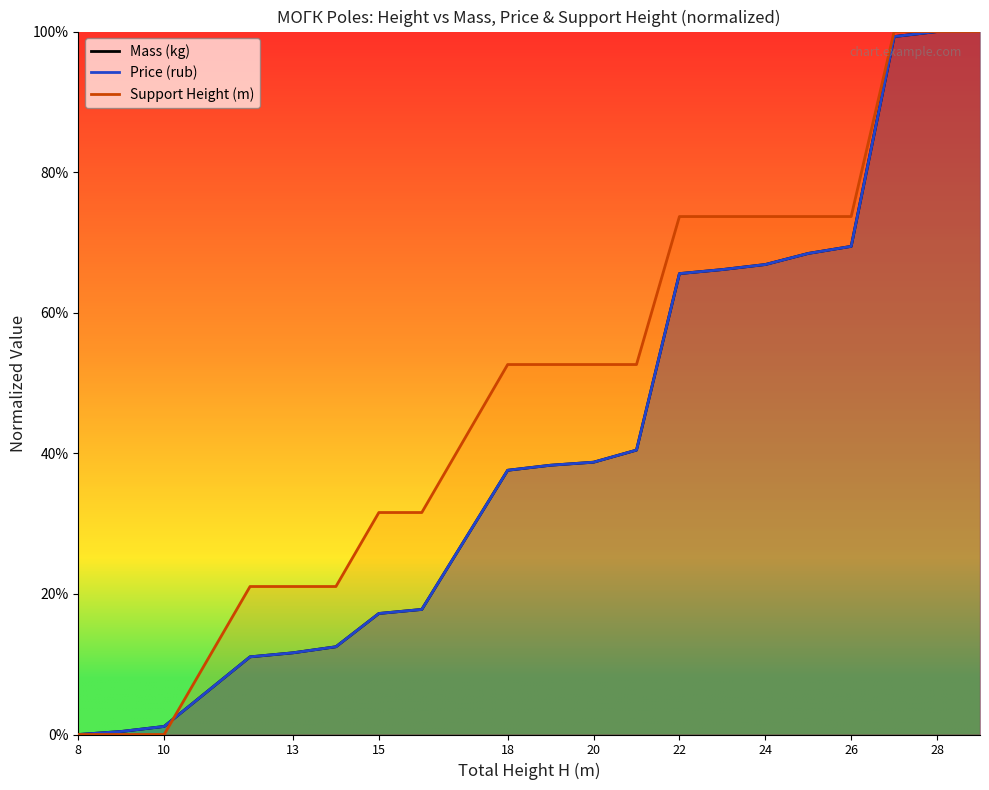

What is the difference between the maximum and minimum values in the Price (rub) series?

1.0